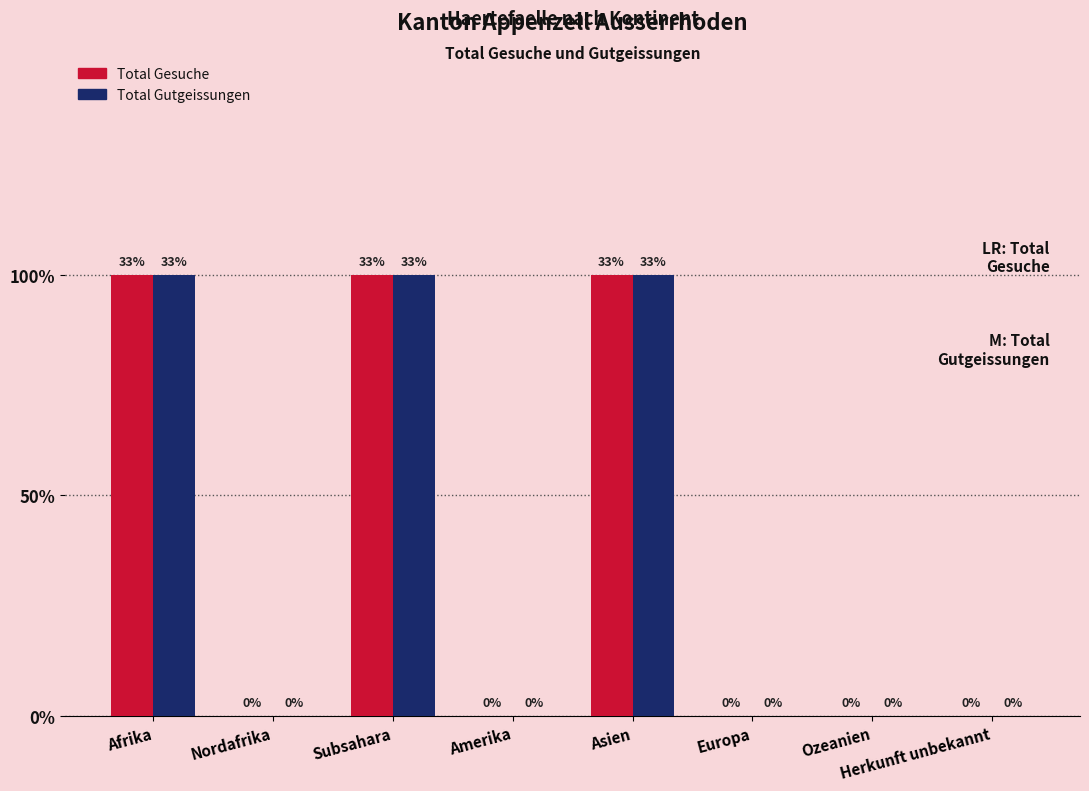

The Total Gesuche series shows 0 at Europa. True or false?

True